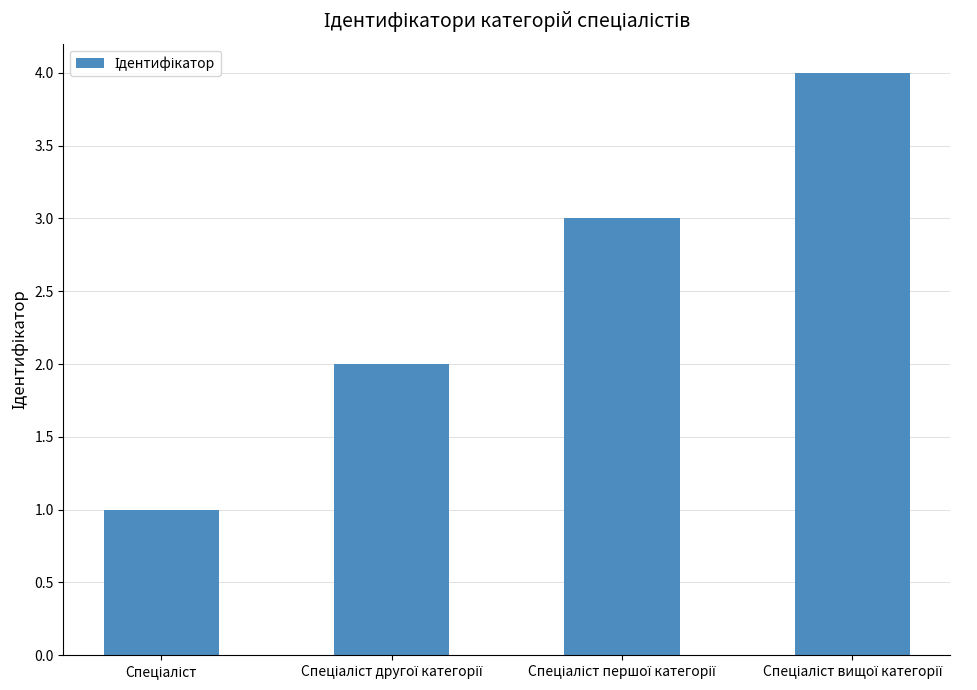

What is the difference between the maximum and minimum values?

3